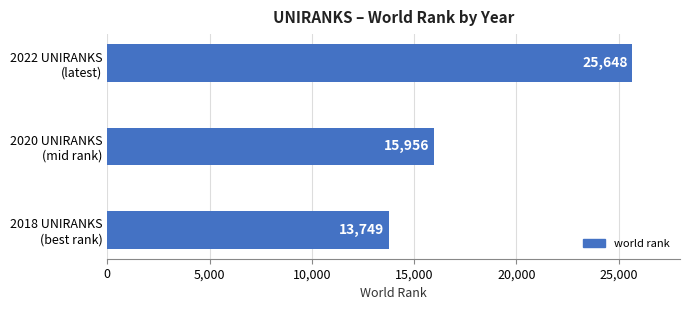

How many values are between 13749 and 25648?

3